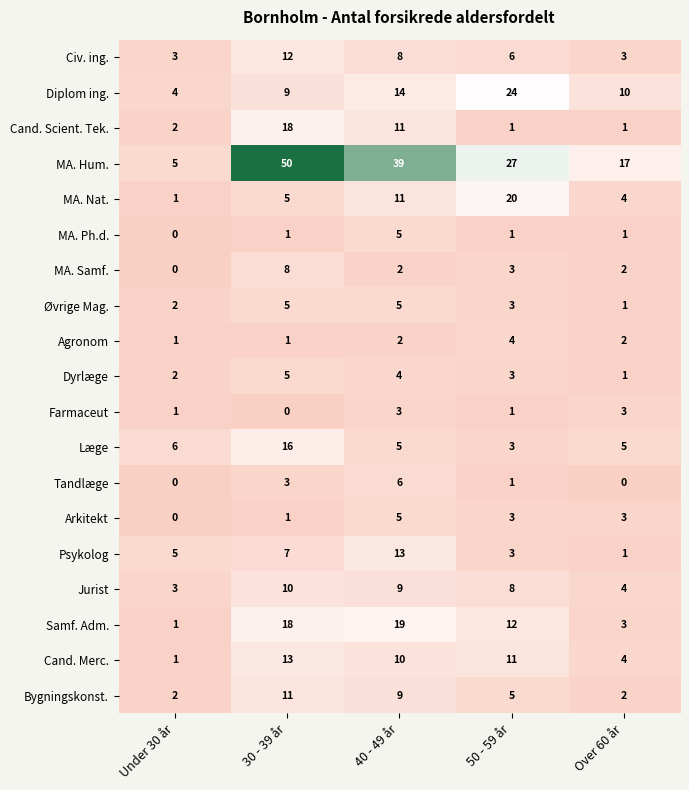

At which label is Cand. Scient. Tek. closest to 9?

40 - 49 år